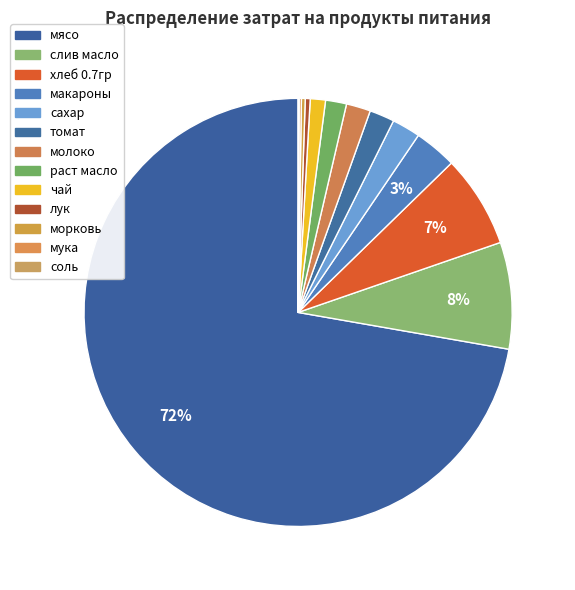

To the nearest percent, what is the difference between the largest and smallest slice percentages?

72%